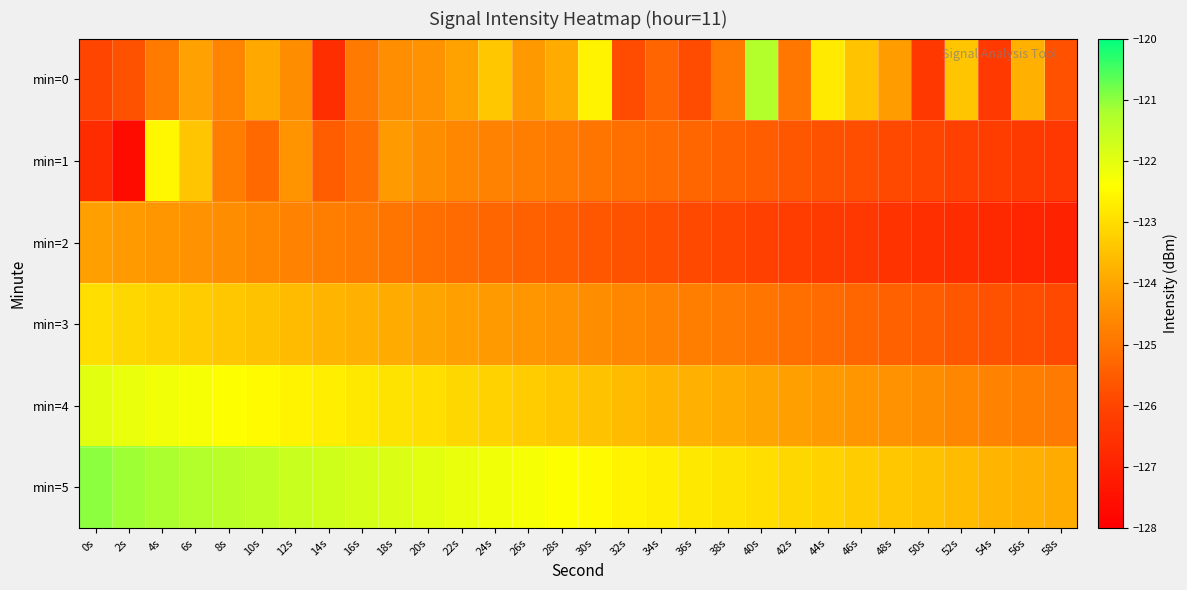

Which series has the largest total across all categories?

min=5